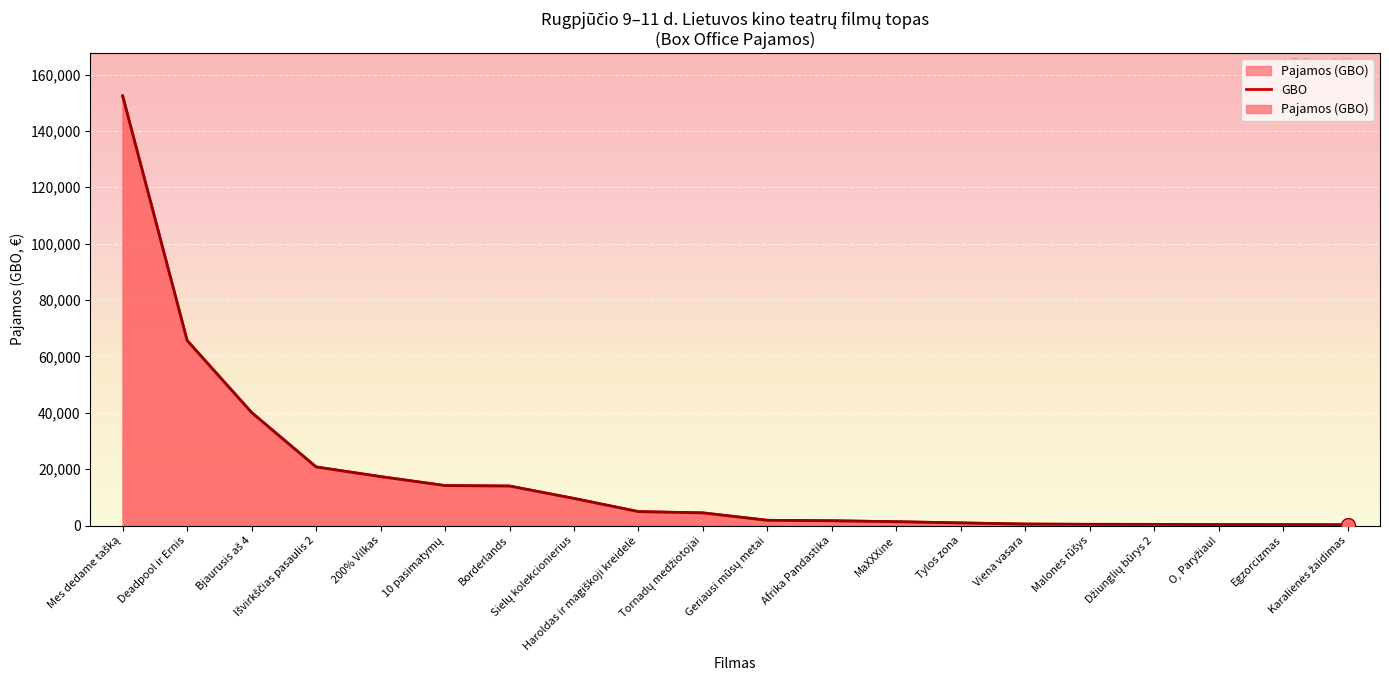

What is the difference between the values at Haroldas ir magiškoji kreidelė and O, Paryžiau!?

4605.0